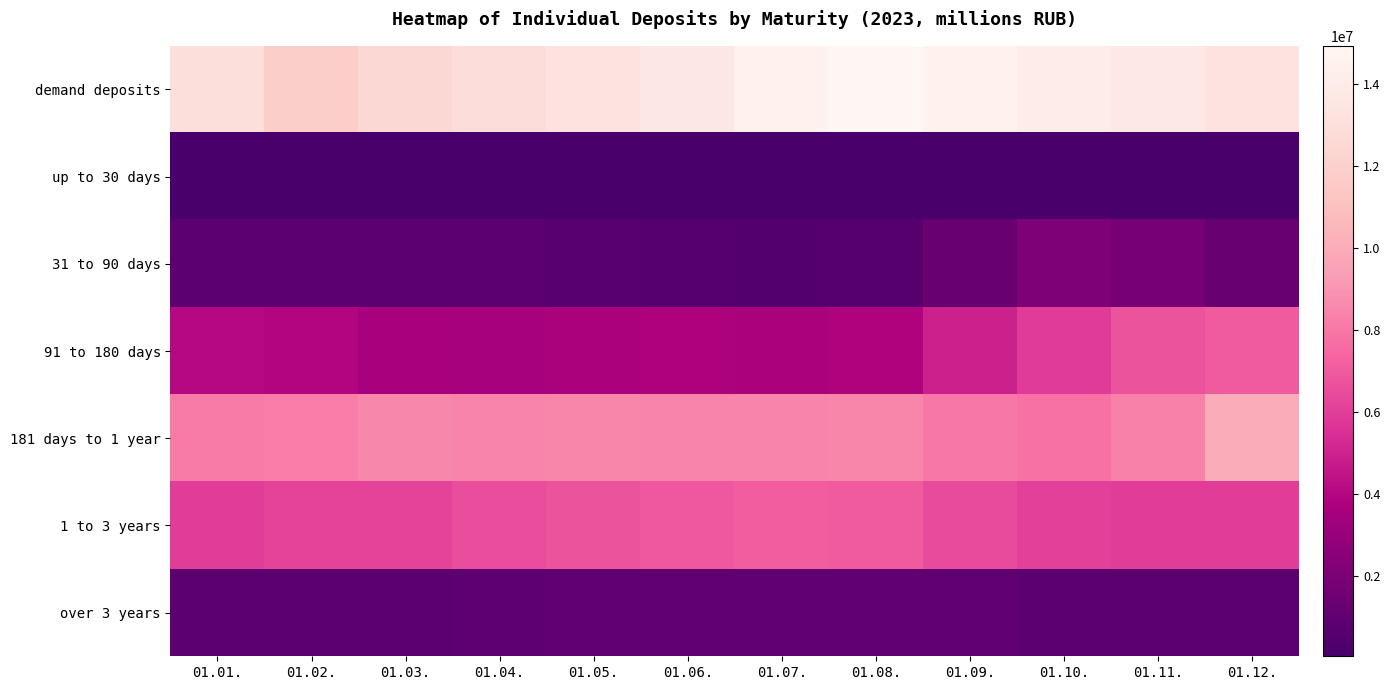

Between 01.02. and 01.10., which series saw the biggest shift?

demand deposits